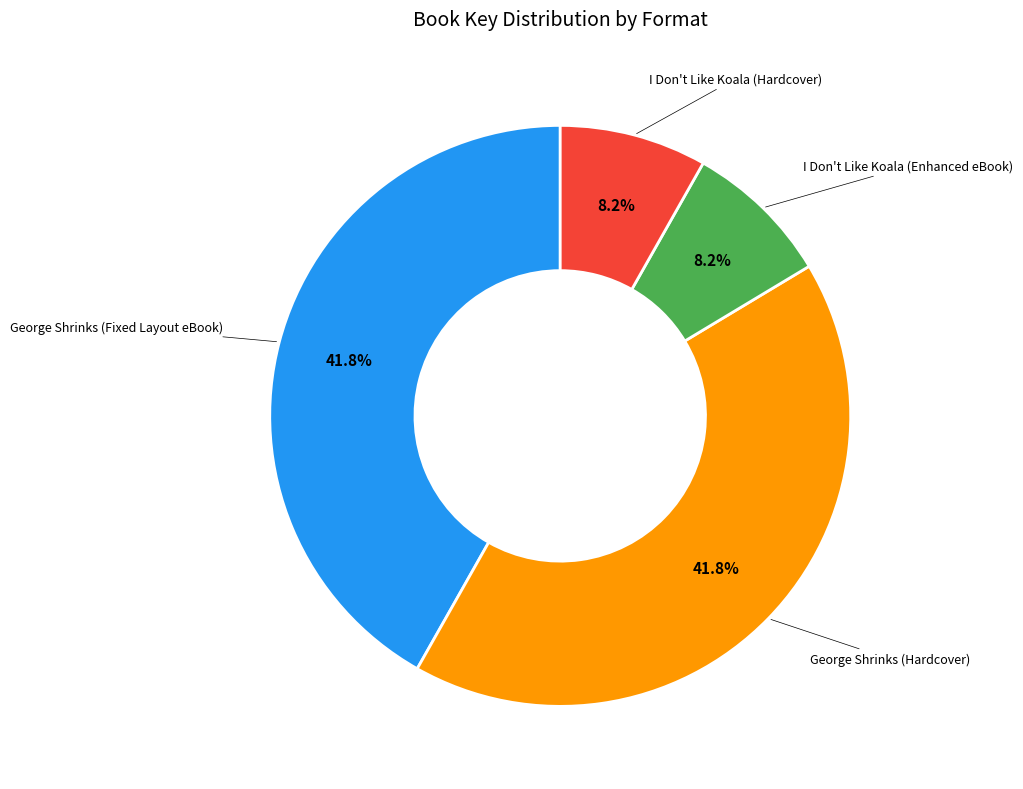

Does any single category account for the majority?

No